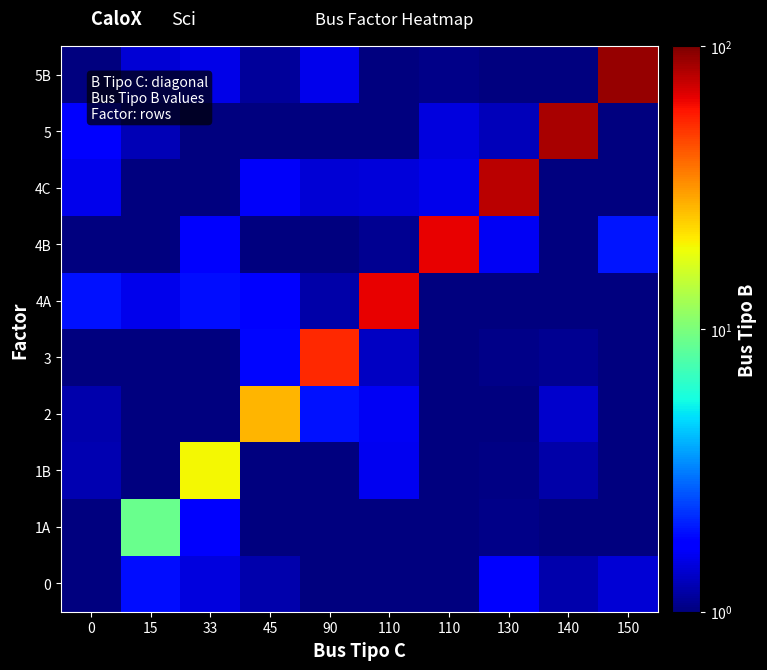

What is the spread (max minus min) of values at 130?

77.8